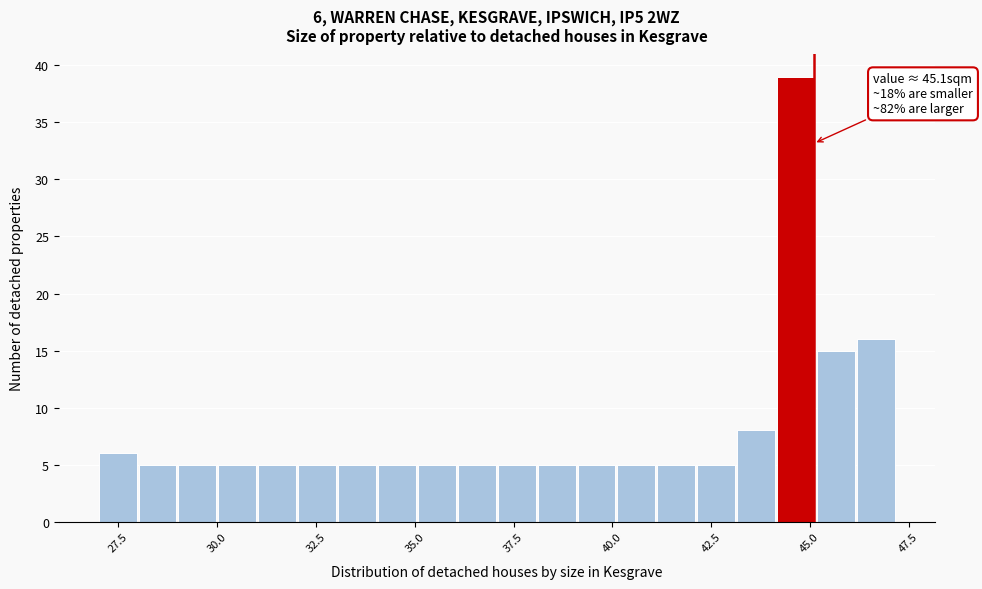

Read against the x-axis, roughly where is the centre of the tallest bar?

44.5